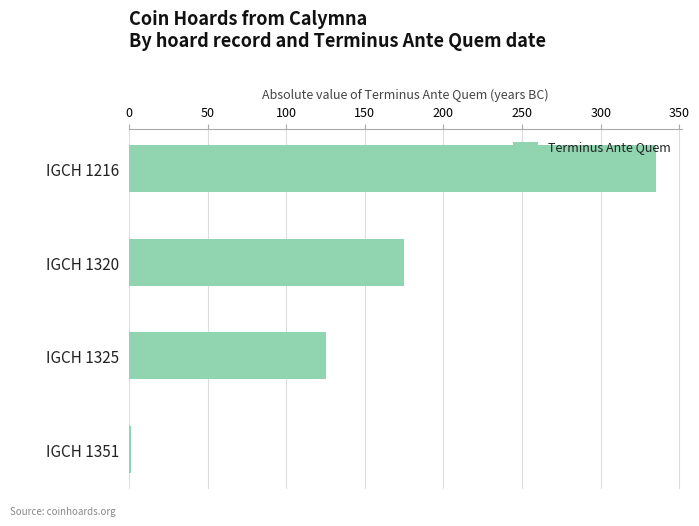

What is the sum of the values at IGCH 1320 and IGCH 1325?

300